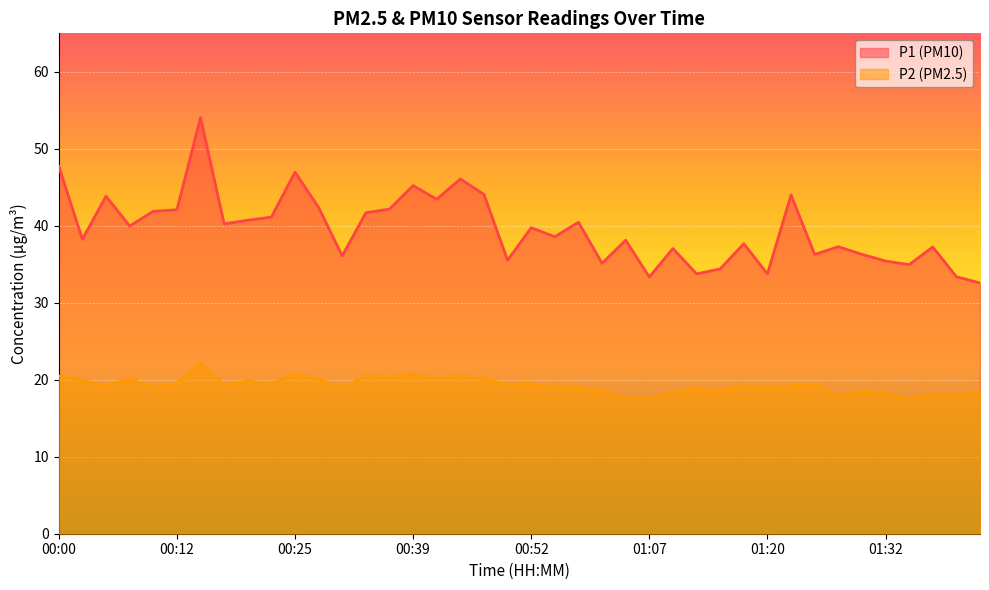

What is the difference between the P2 values at 01:27 and 01:20?

1.1